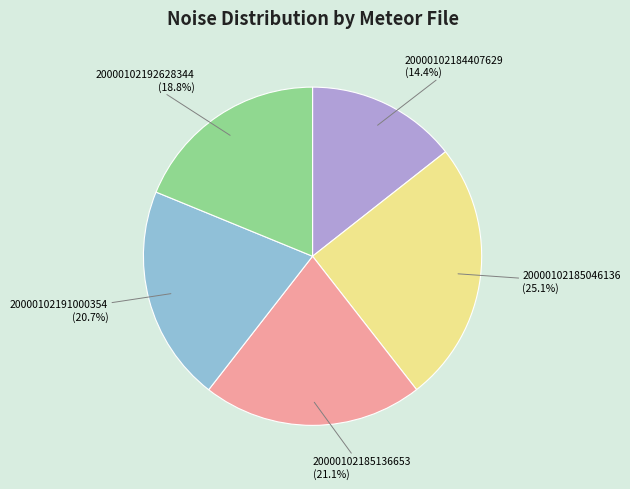

Does any single category account for the majority?

No